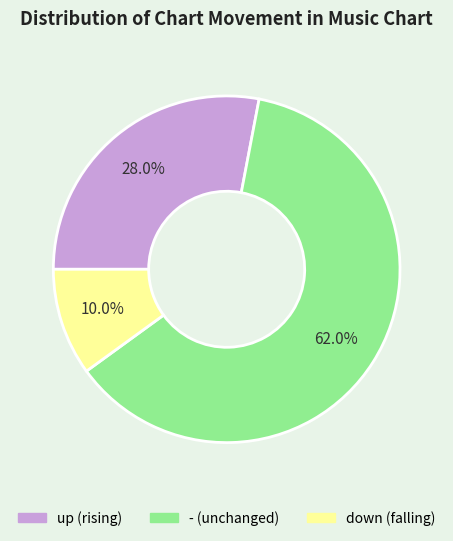

Is there a majority slice in this chart?

Yes